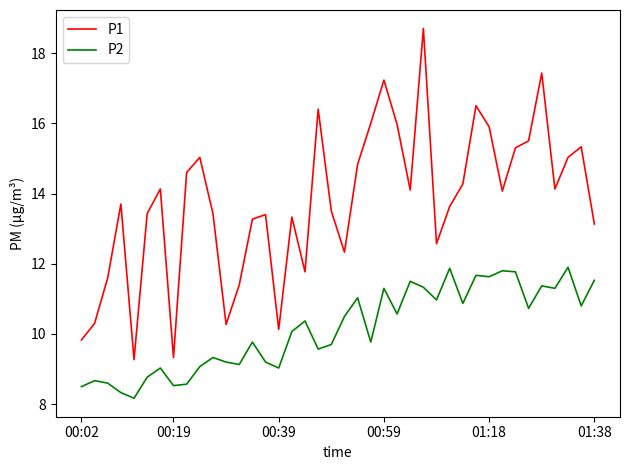

How many series are shown in this chart?

2